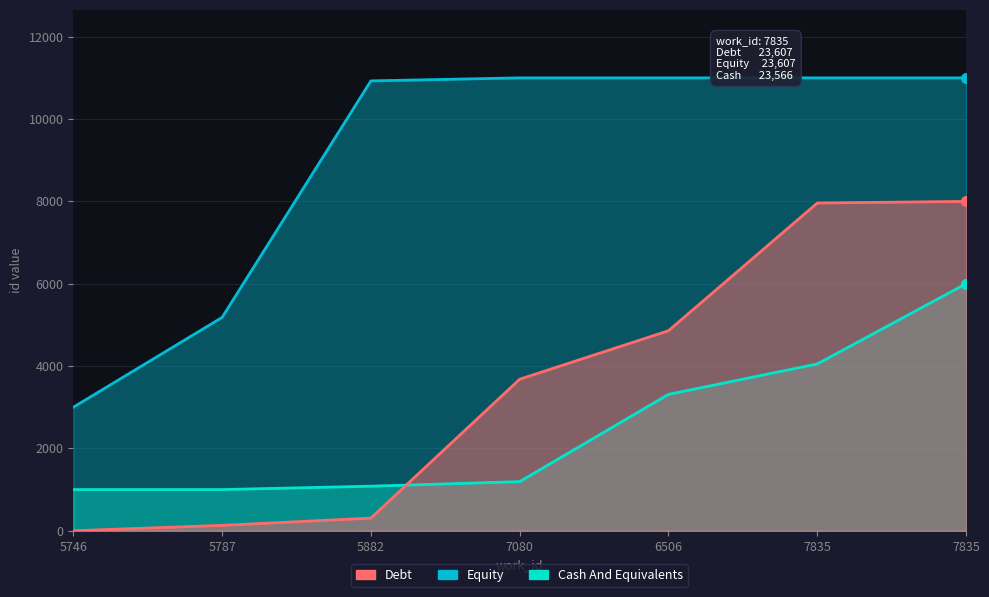

Reading right to left, what are all the values shown in this chart?

Equity: 11000.0	11000.0	11000.0	11000.0	10926.8	5181.2	3000.0
Cash And Equivalents: 6000.0	4051.7	3312.1	1193.1	1082.3	1000.0	1000.0
Debt: 8000.0	7960.5	4858.6	3681.0	307.4	131.1	0.0